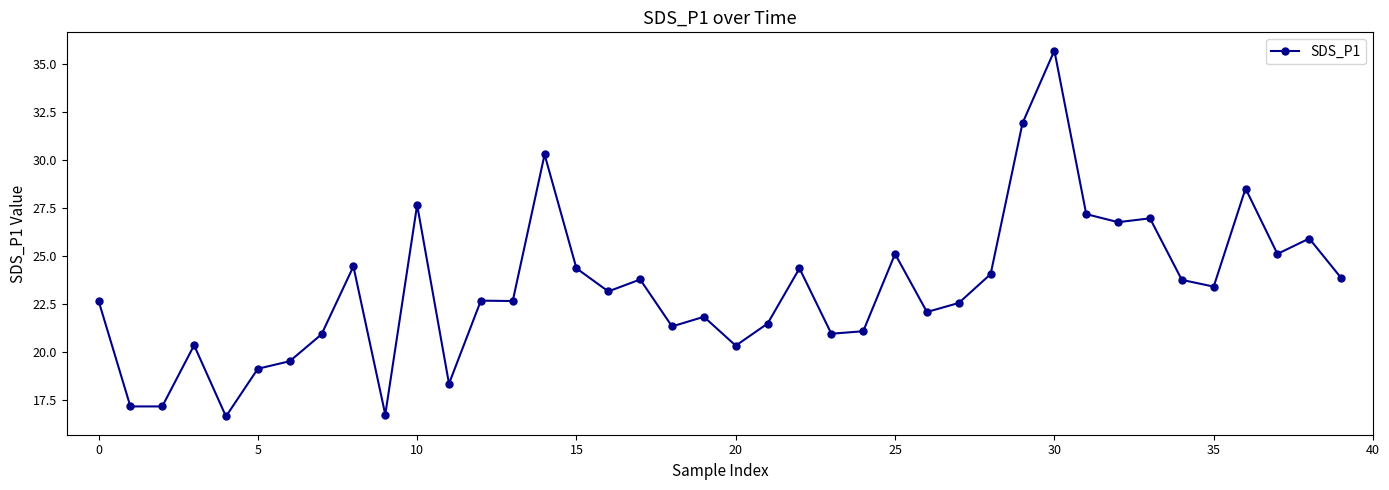

True or false: the data has more than 2 interior local peaks.

True